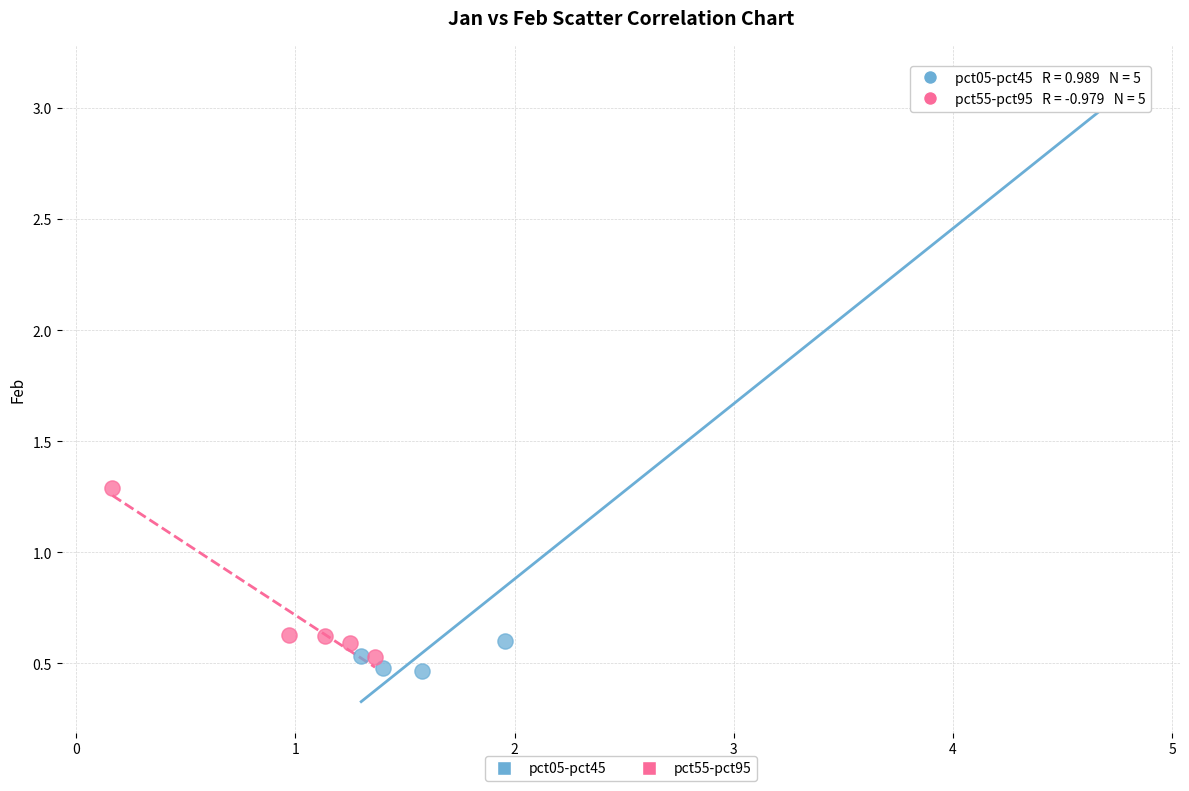

What are all the series names shown in the legend?

pct05-pct45, pct55-pct95